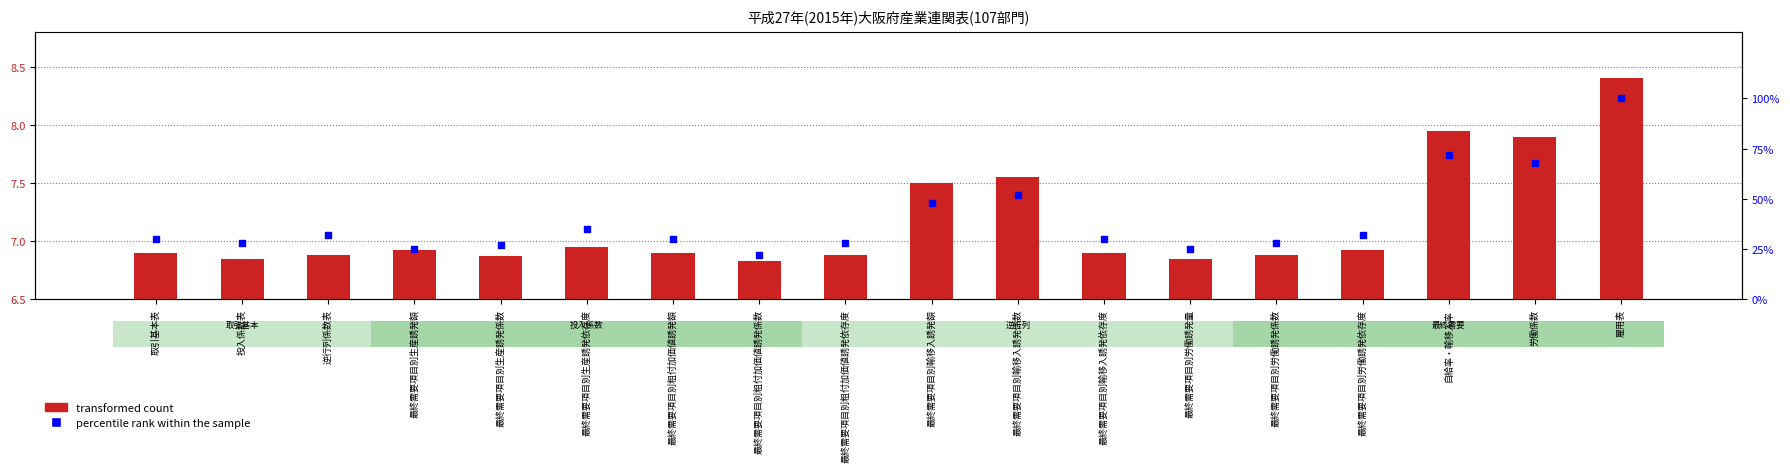

At which category is the sum across all series the highest?

雇用表